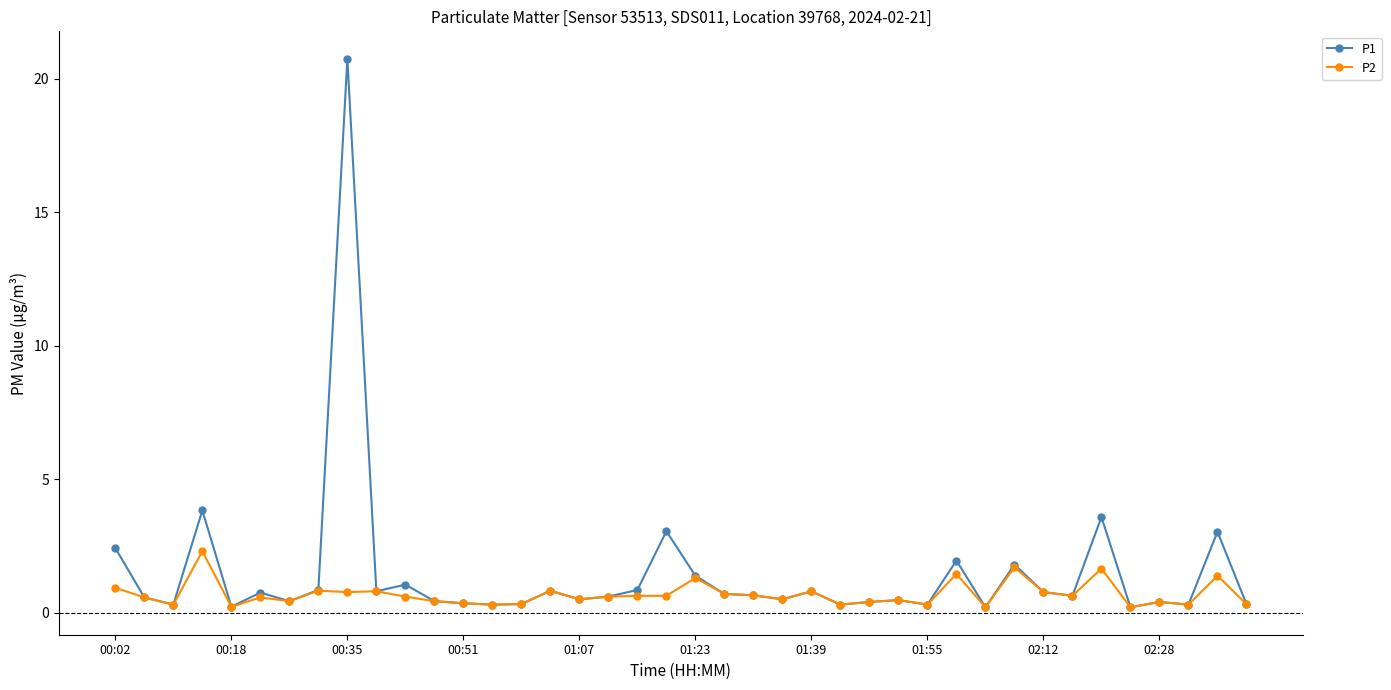

What is the maximum value shown in the chart?

20.8